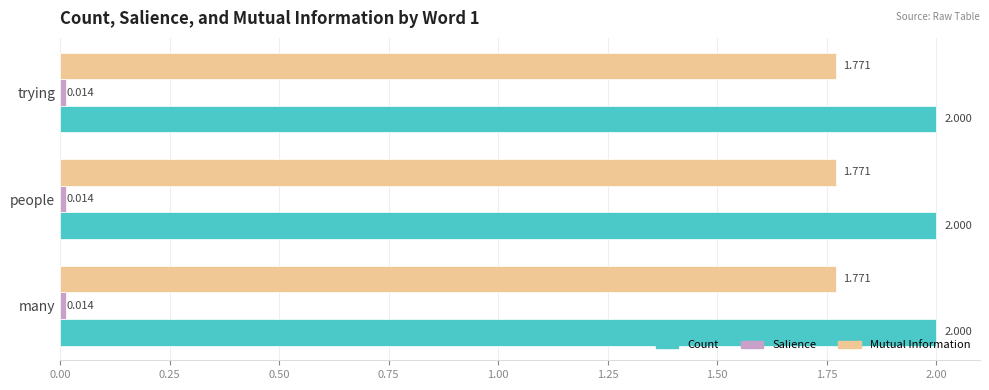

Is the value of Count at people greater than the value of Mutual Information at many?

Yes